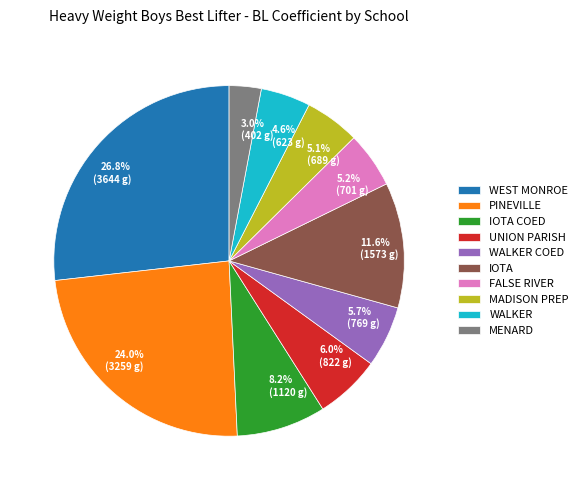

To the nearest percent, what is the difference between the largest and smallest slice percentages?

24%